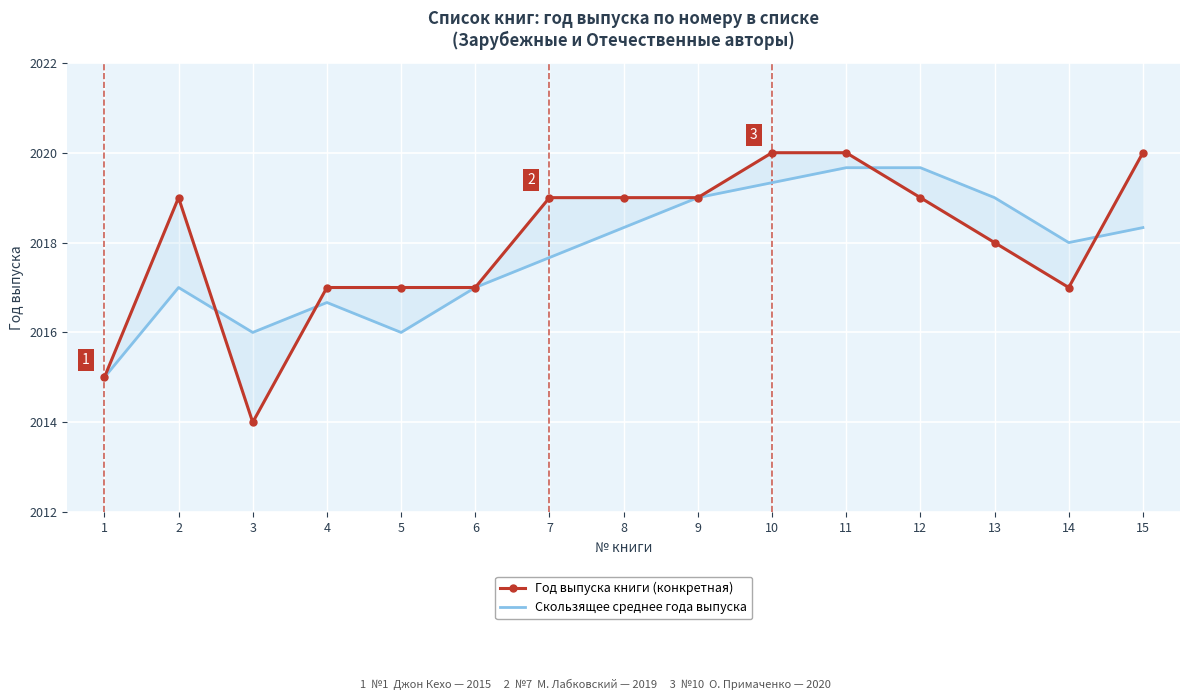

Is it true that Скользящее среднее года выпуска equals 2017.7 at 7?

True